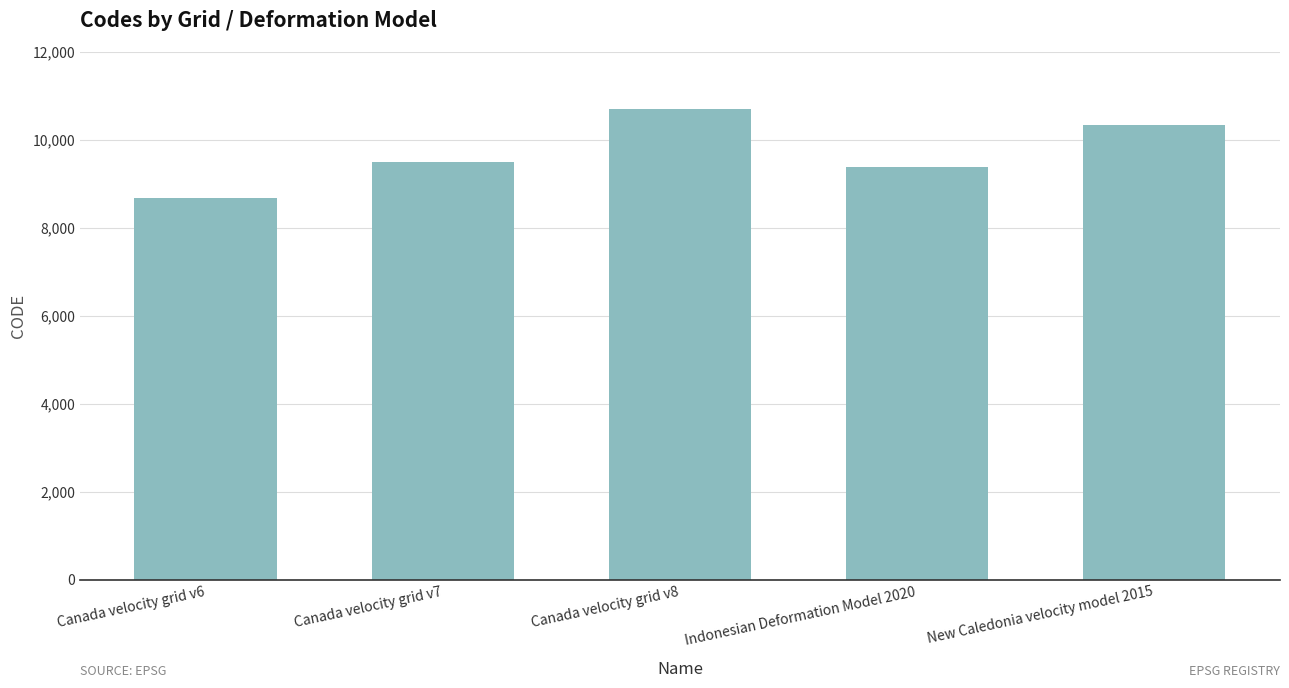

What is the change in value from Canada velocity grid v7 to Canada velocity grid v8?

+1224